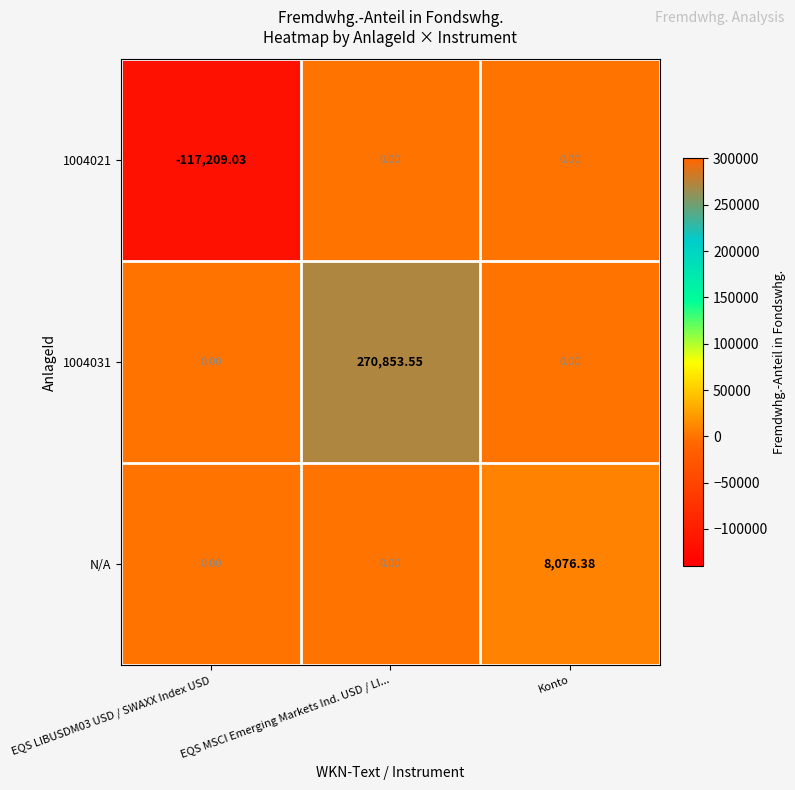

Is the value of 1004021 at Konto greater than the value of N/A at Konto?

No